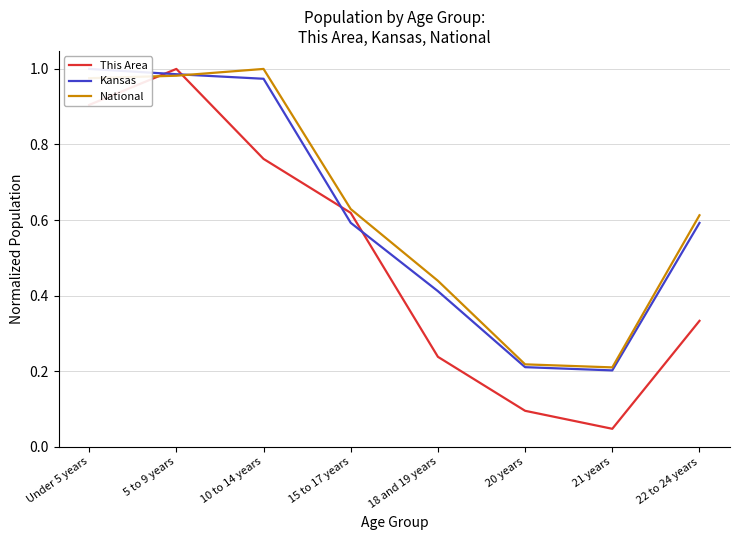

Where is the first local minimum for National?

21 years